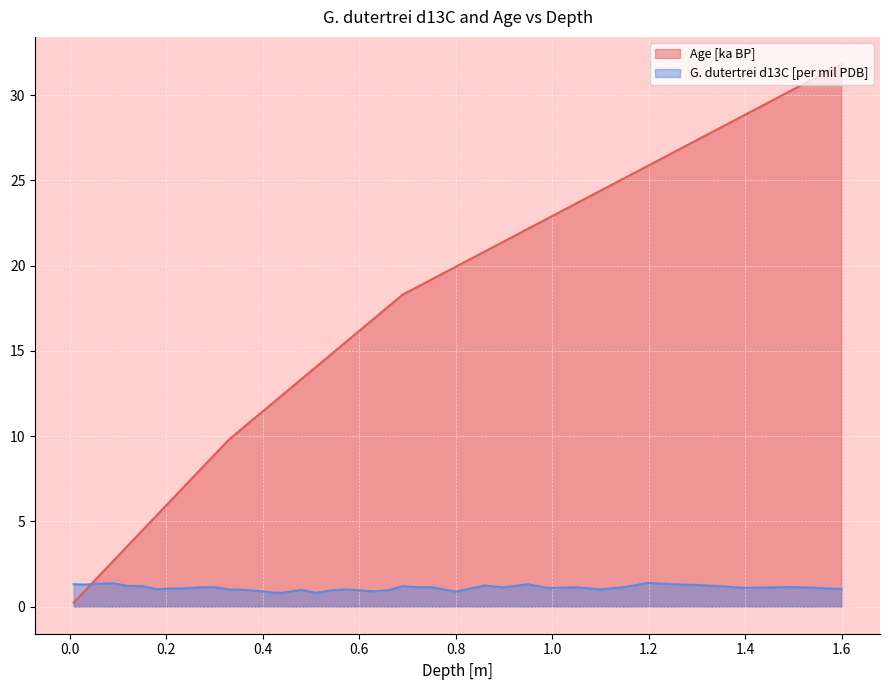

What is the difference between the maximum and minimum values in the Age [ka BP] series?

31.6